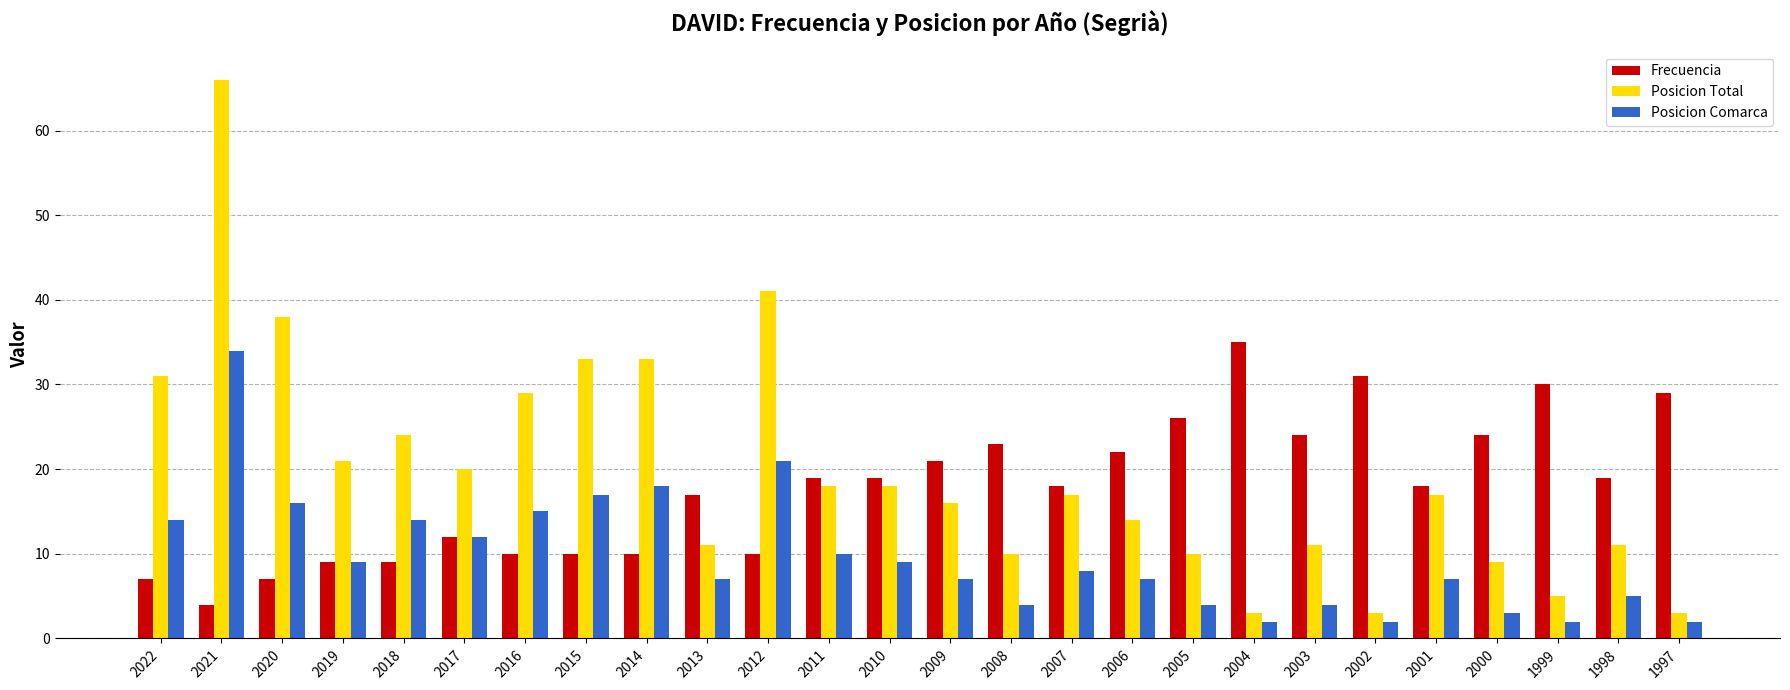

At which category is the sum across all series the highest?

2021